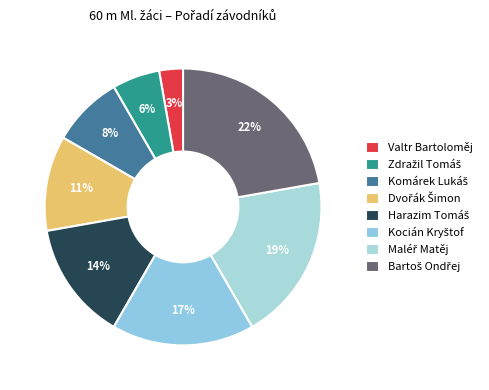

Count the number of slices in the pie.

8